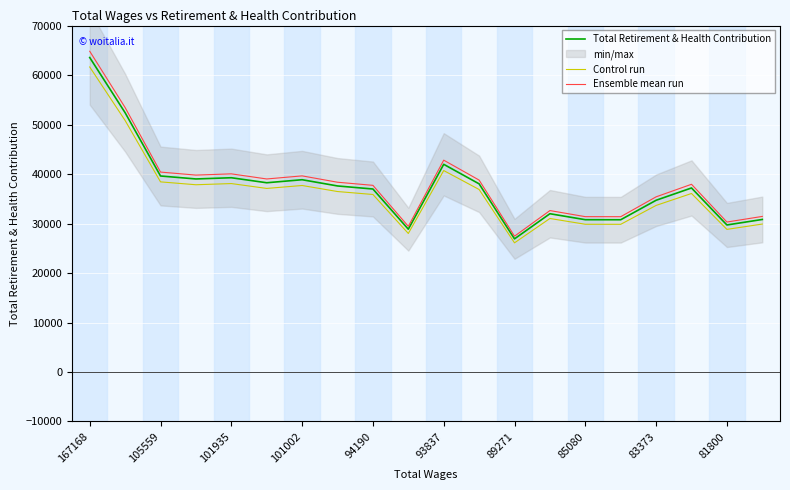

What is the maximum value for Ensemble mean run?

64807.7